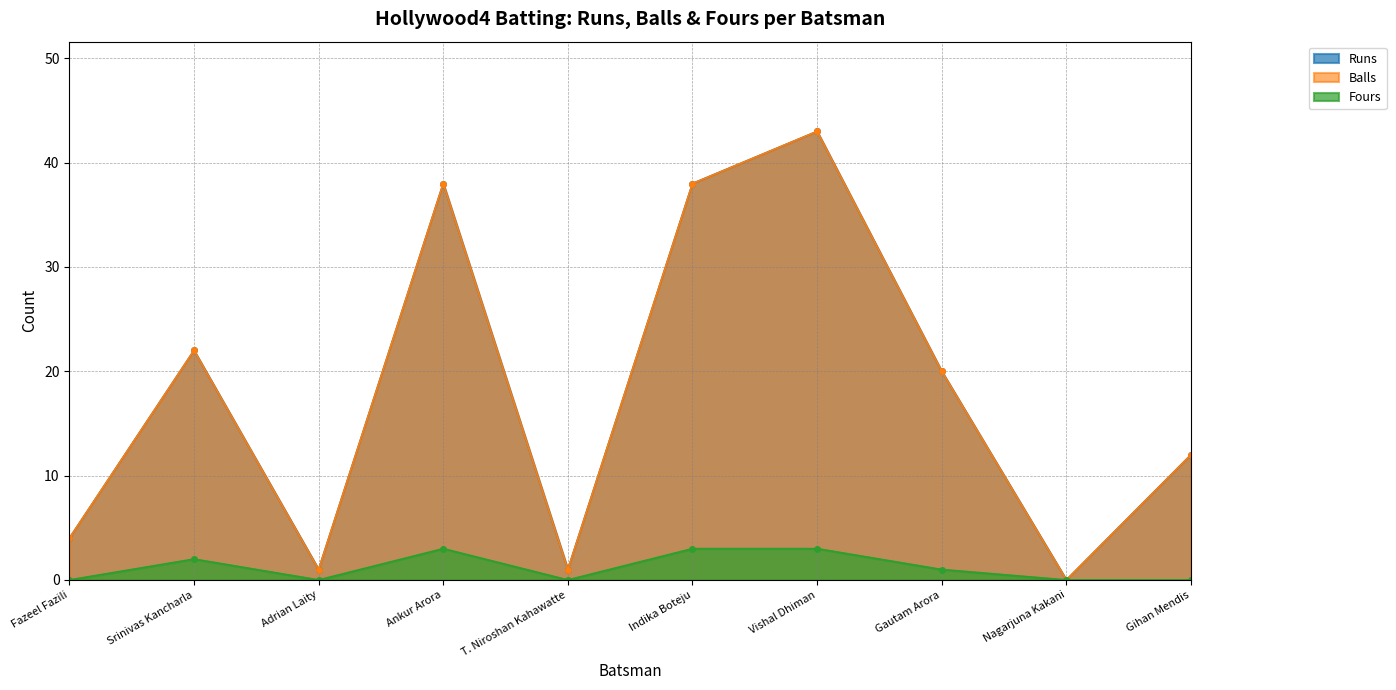

Which series has the largest total across all categories?

Runs